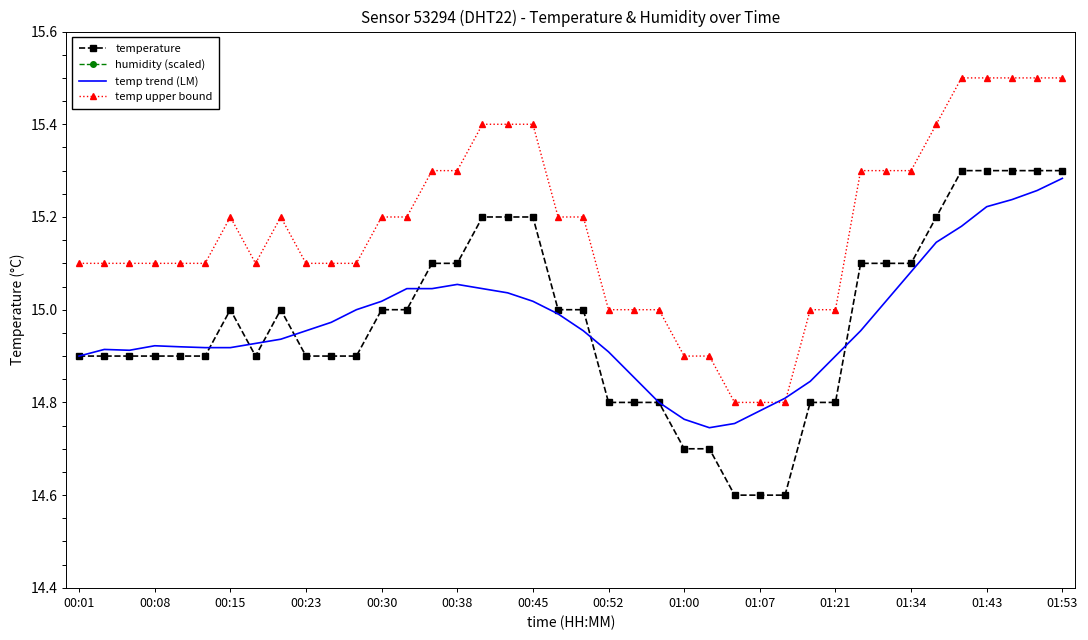

The value of temp upper bound at 00:45 is 15.4. True or false?

True